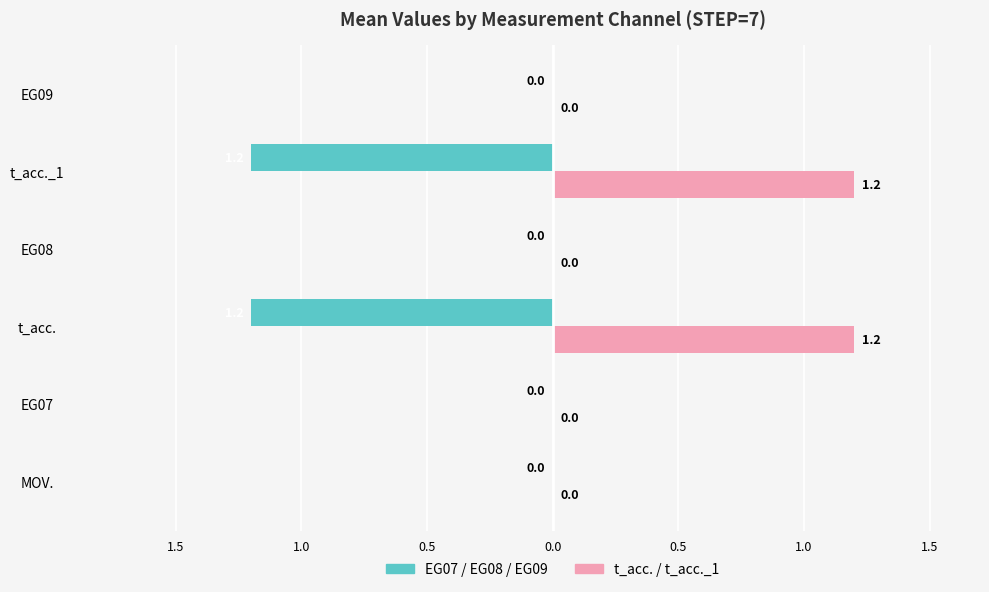

What are all the series names shown in the legend?

EG07 / EG08 / EG09, t_acc. / t_acc._1